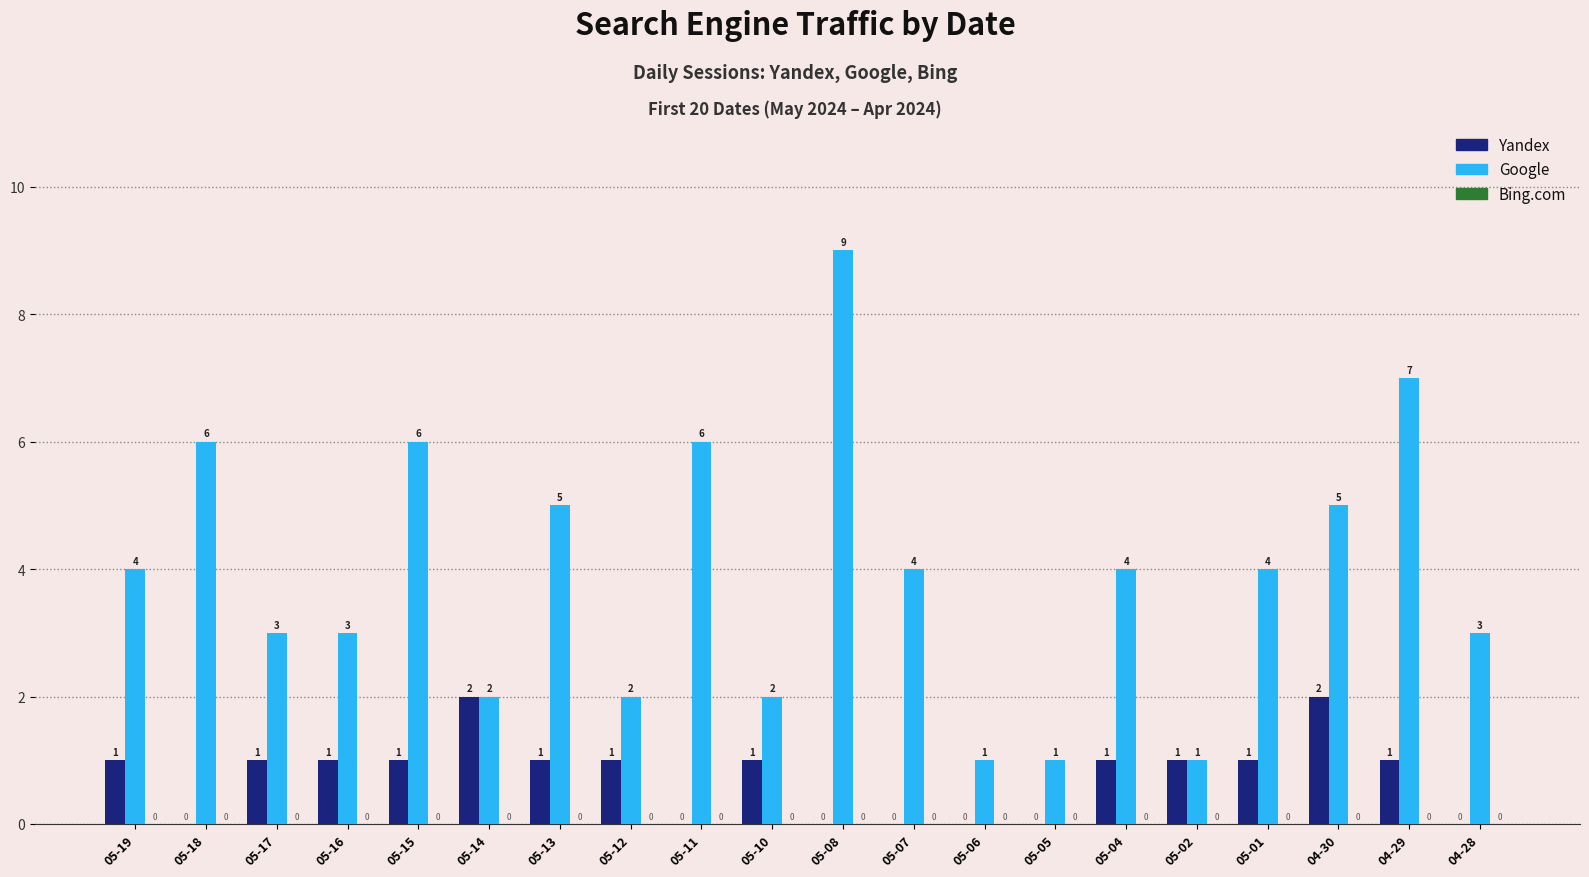

Is it true that Google equals 4 at 05-19?

True